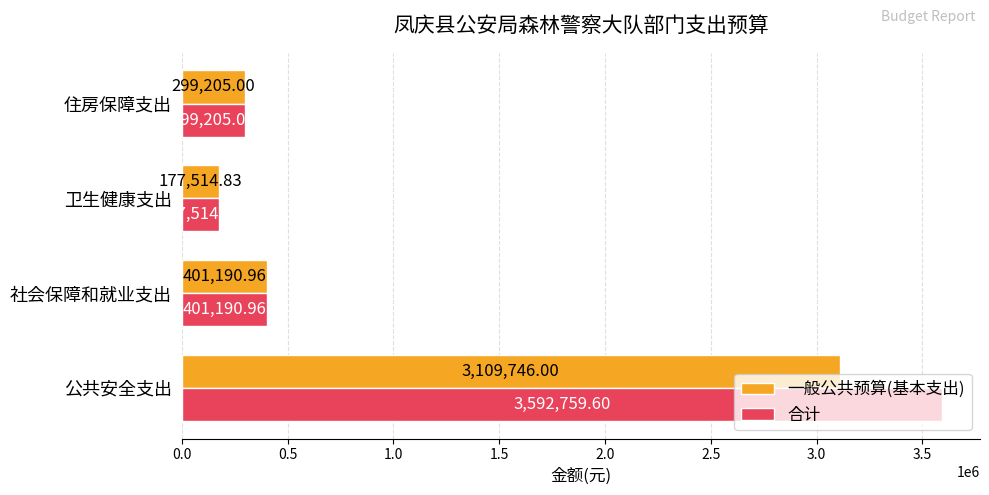

How many data points in 一般公共预算(基本支出) are less than 401190?

2